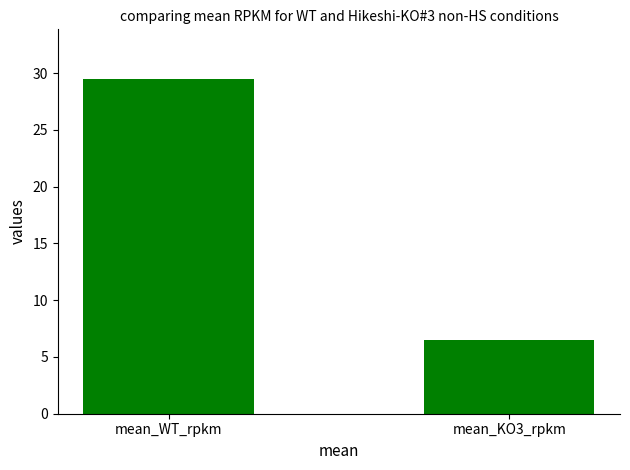

Where does the data first go above 29?

mean_WT_rpkm